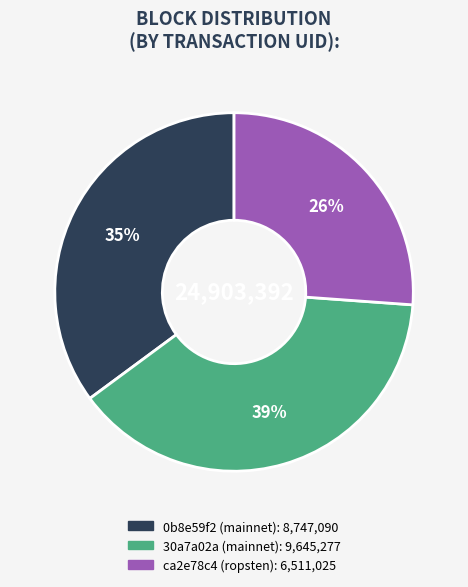

How many slices are in this pie chart?

3